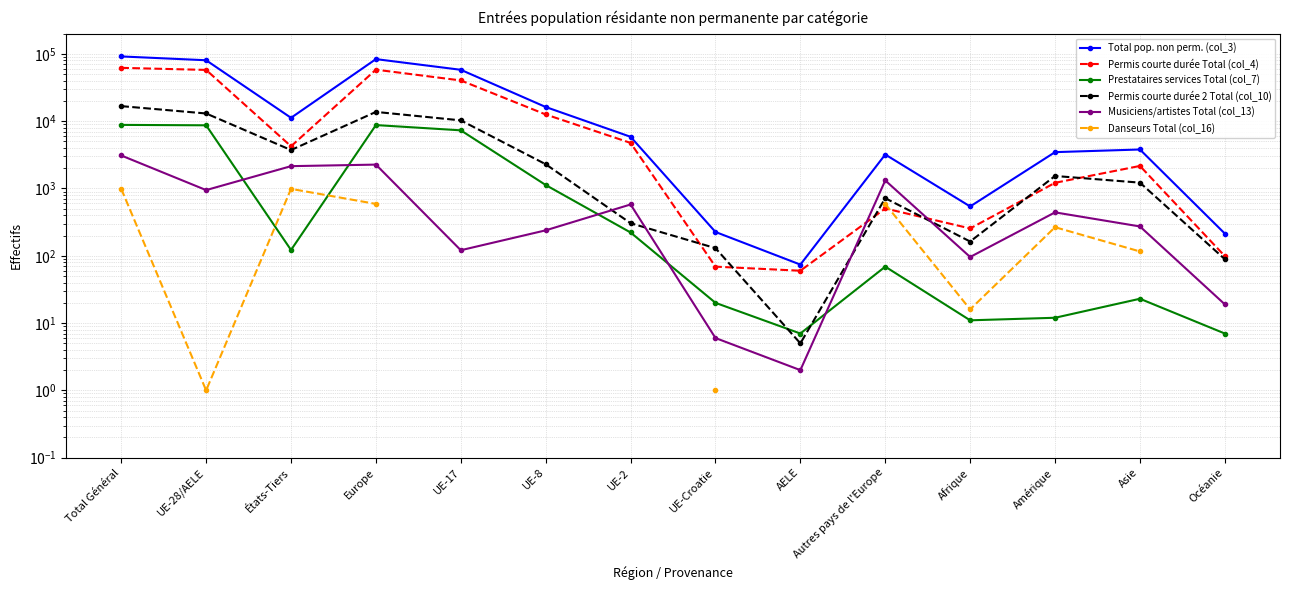

What is the minimum value for Danseurs Total (col_16)?

1.0